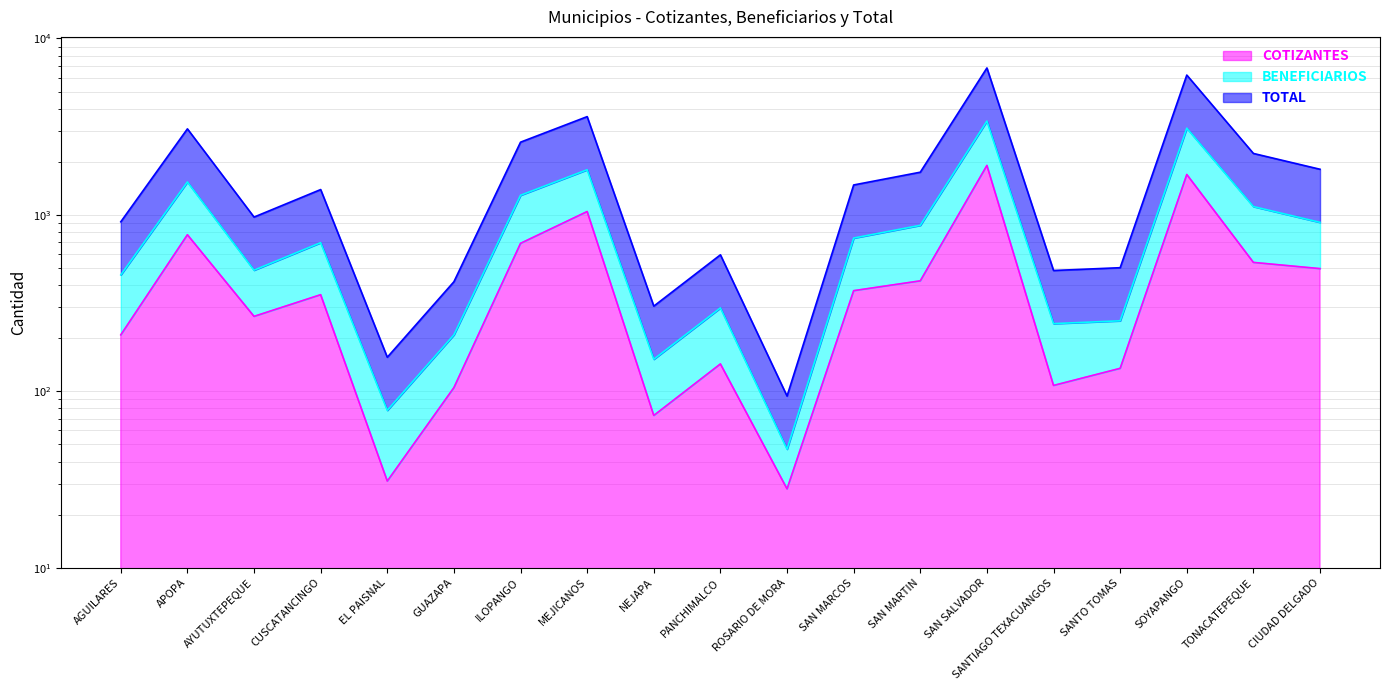

How many interior local valleys does the BENEFICIARIOS series have?

5